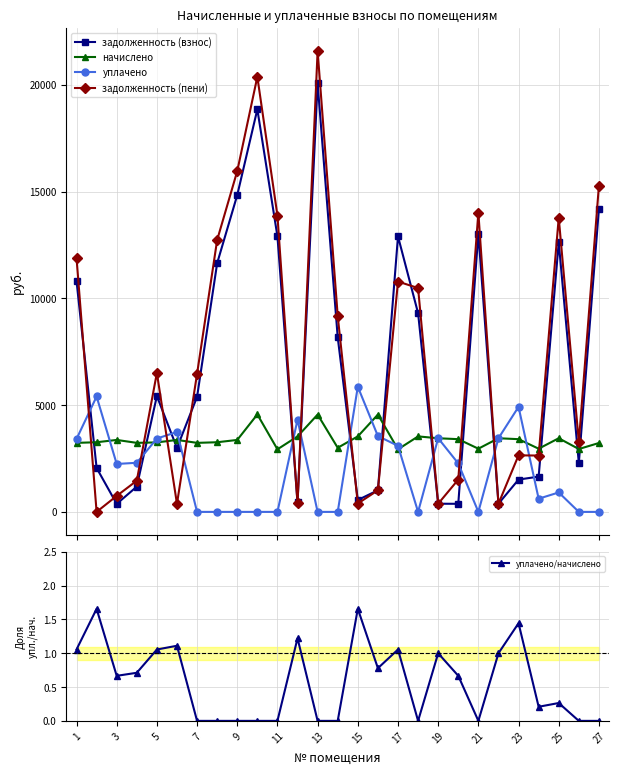

Which series ends up on top after the final intersection of начислено and задолженность (взнос)?

задолженность (взнос)